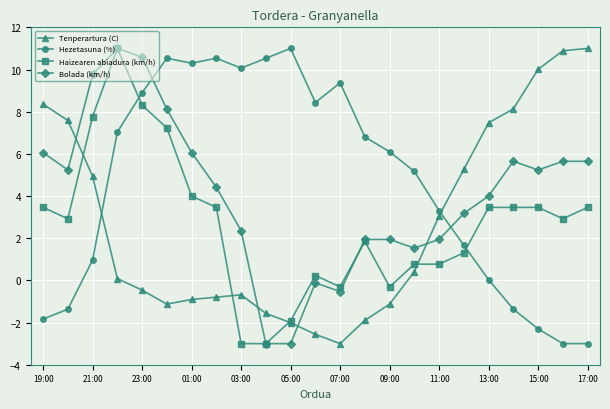

What is the value of the Tenperartura (C) point at the 11th from the left?

-2.0